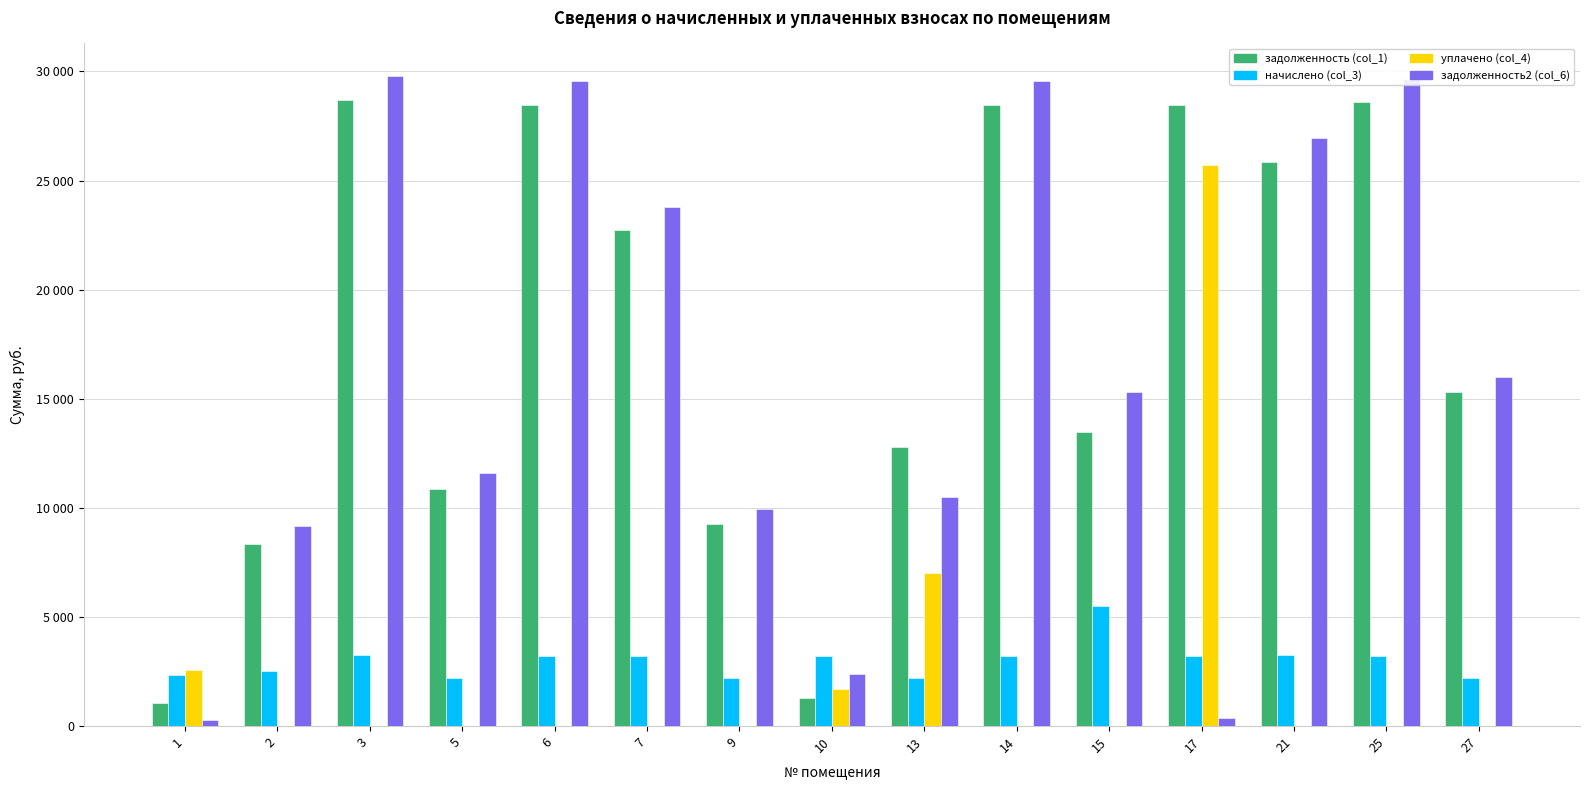

True or false: задолженность (col_1) has a value of 25840.5 at 21.

True